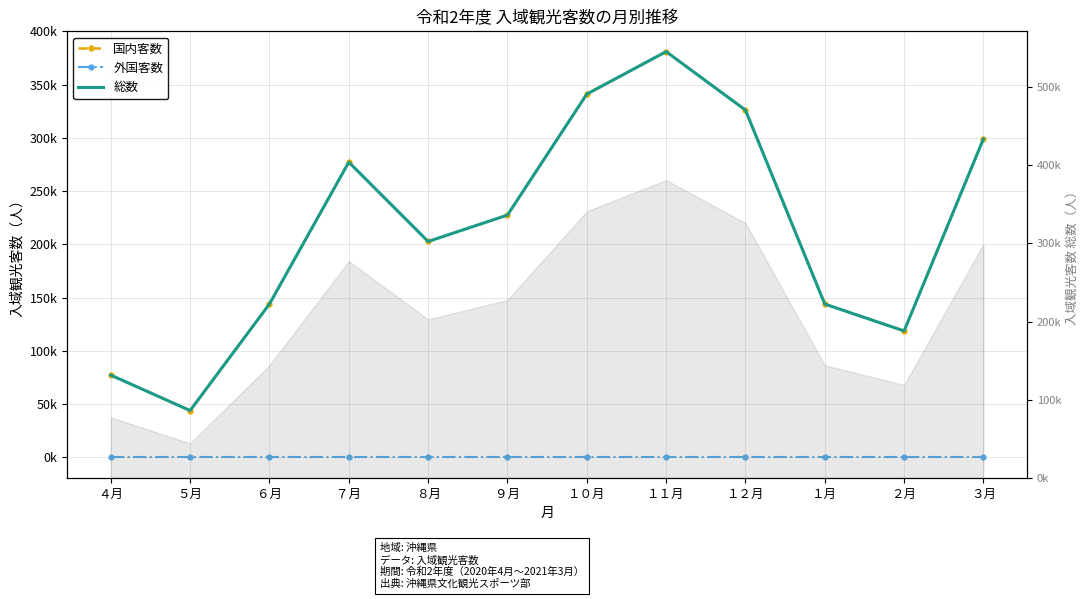

At which label does 外国客数 reach its minimum?

４月